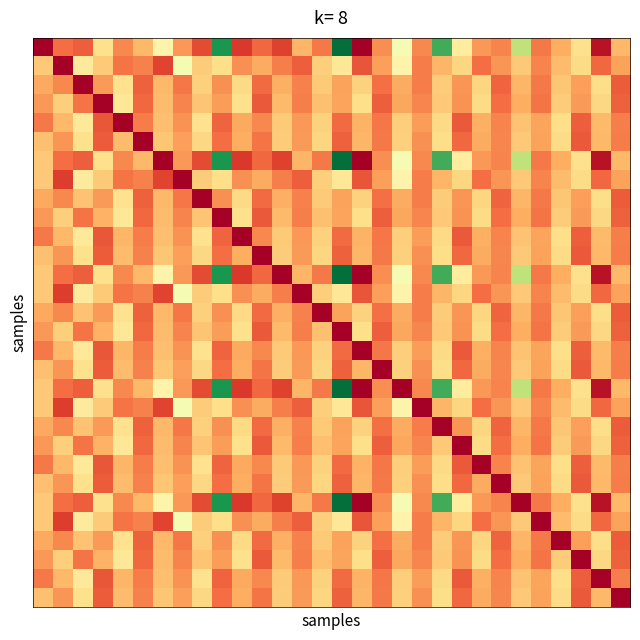

At which category is the sum across all series the highest?

11